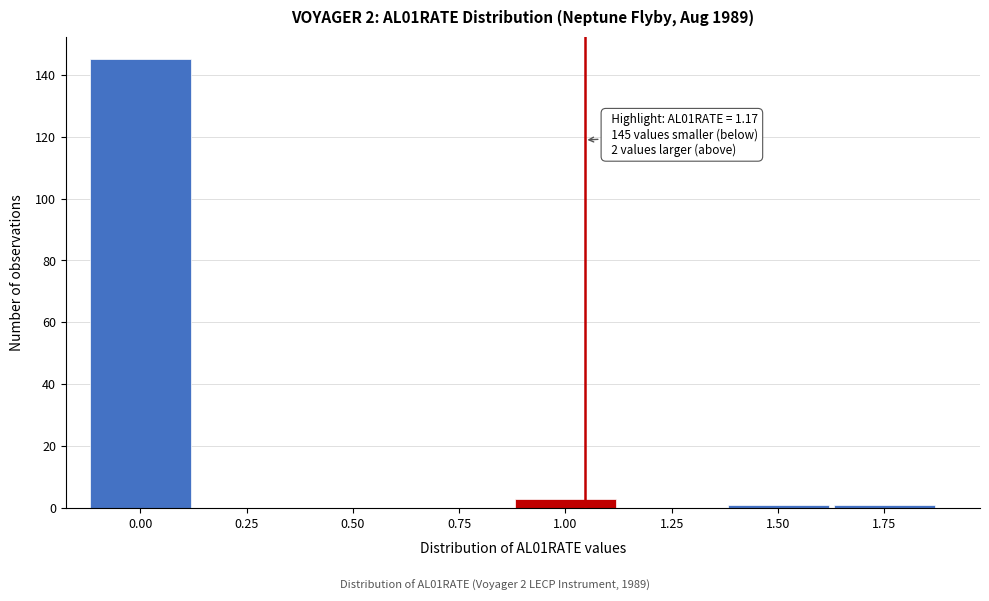

Reading left to right, what are all the values shown in this chart?

0.00=145	0.25=0	0.50=0	0.75=0	1.00=3	1.25=0	1.50=1	1.75=1